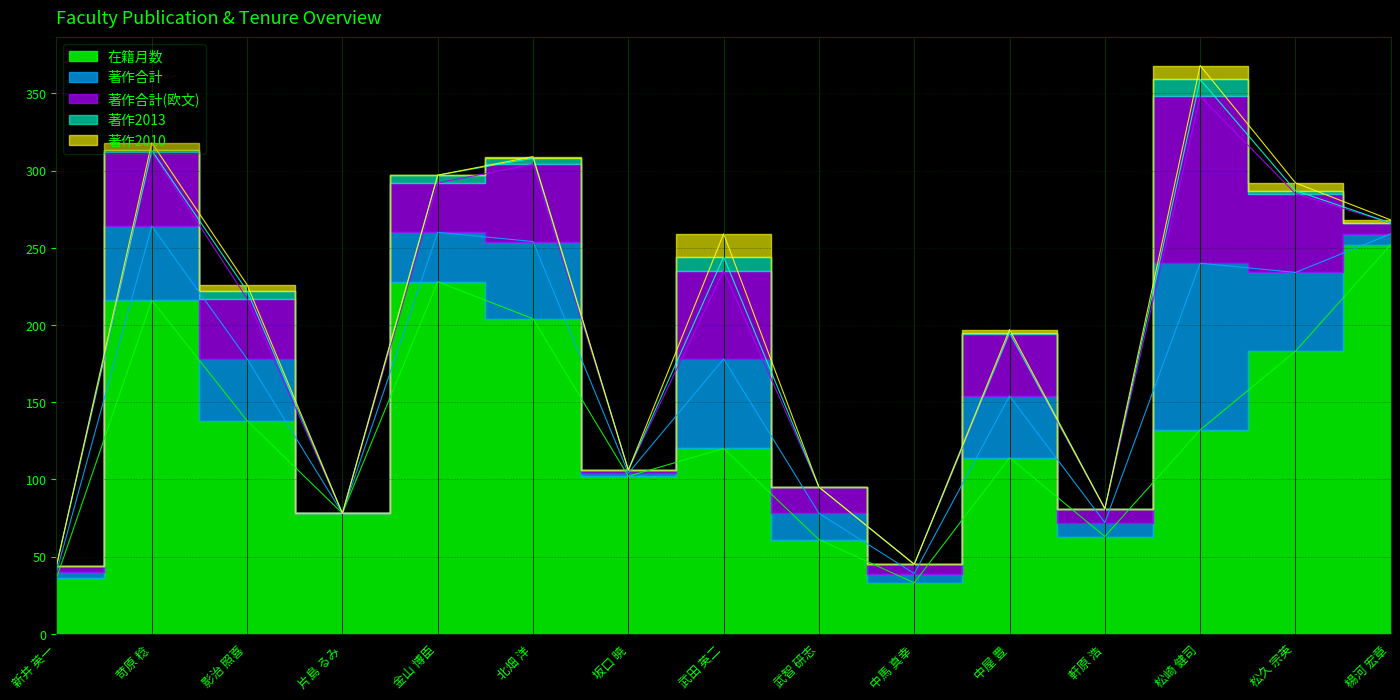

Which category has the lowest value in the 著作2013 series?

新井 英一